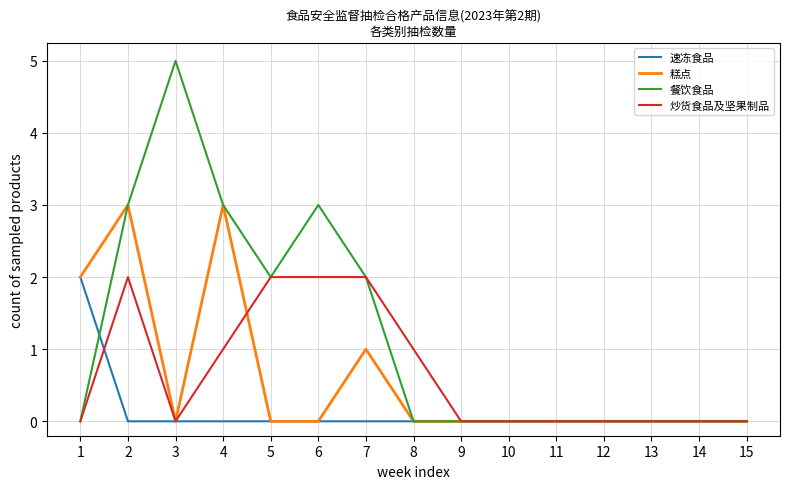

Between 6 and 12, which series saw the biggest shift?

餐饮食品